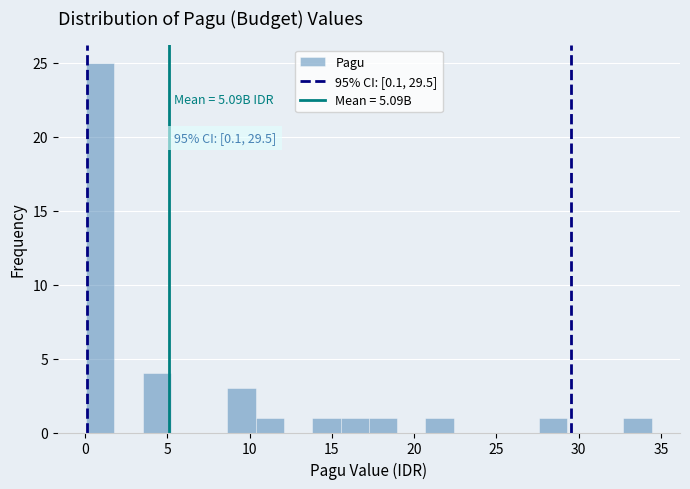

Around what value on the x-axis is the tallest bar? Give the approximate position of its centre, as read against the axis.

1.0